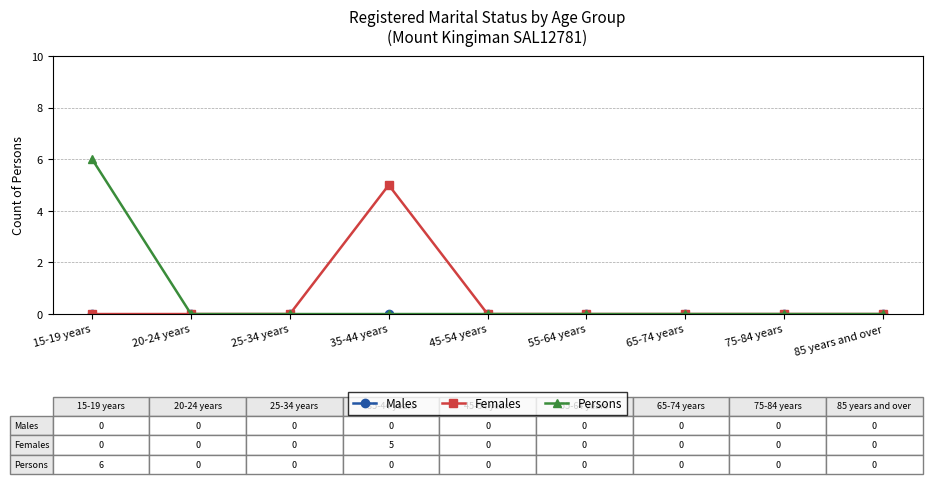

What is the highest value of the Females series?

5